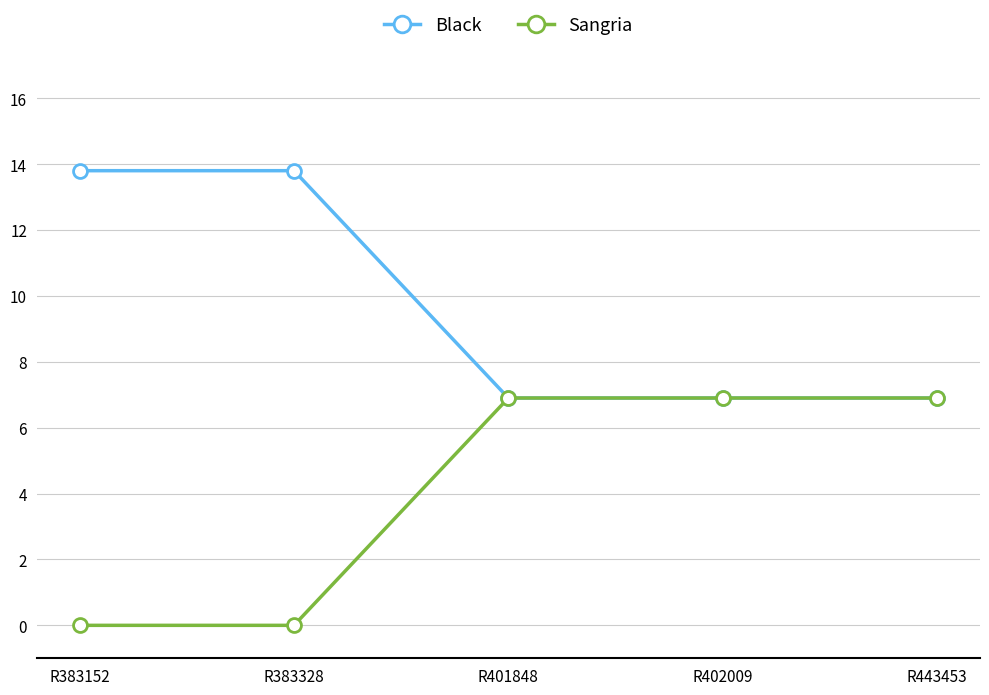

What is the highest value of the Sangria series?

6.9